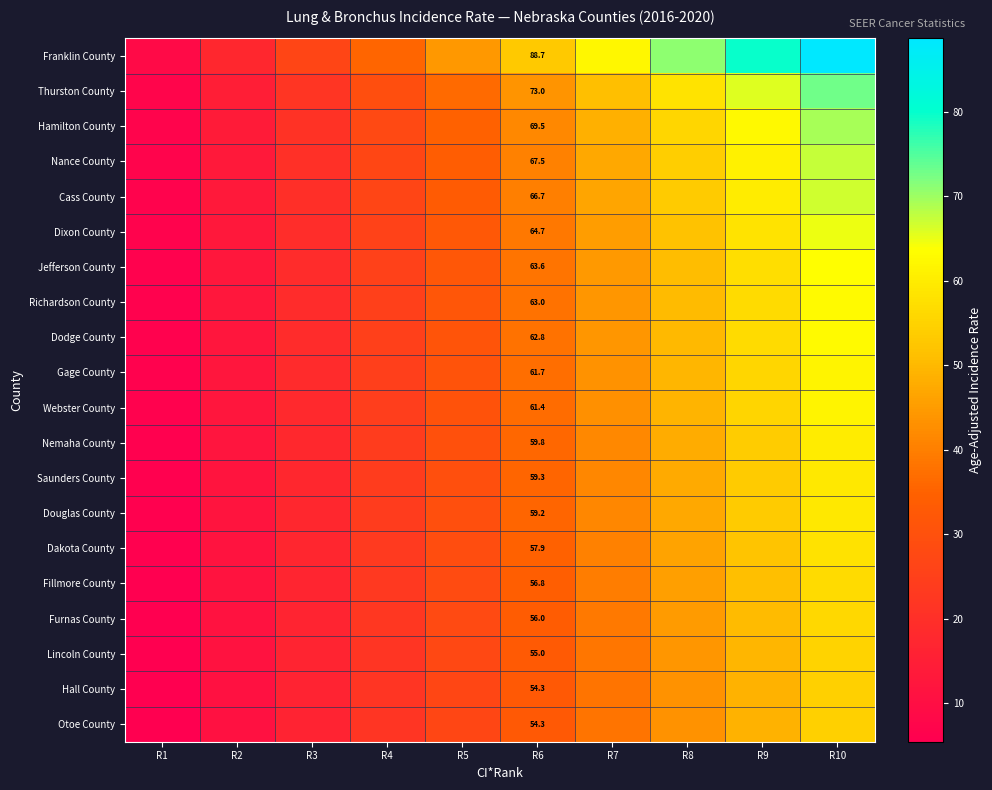

What is the maximum value shown in the chart?

88.7